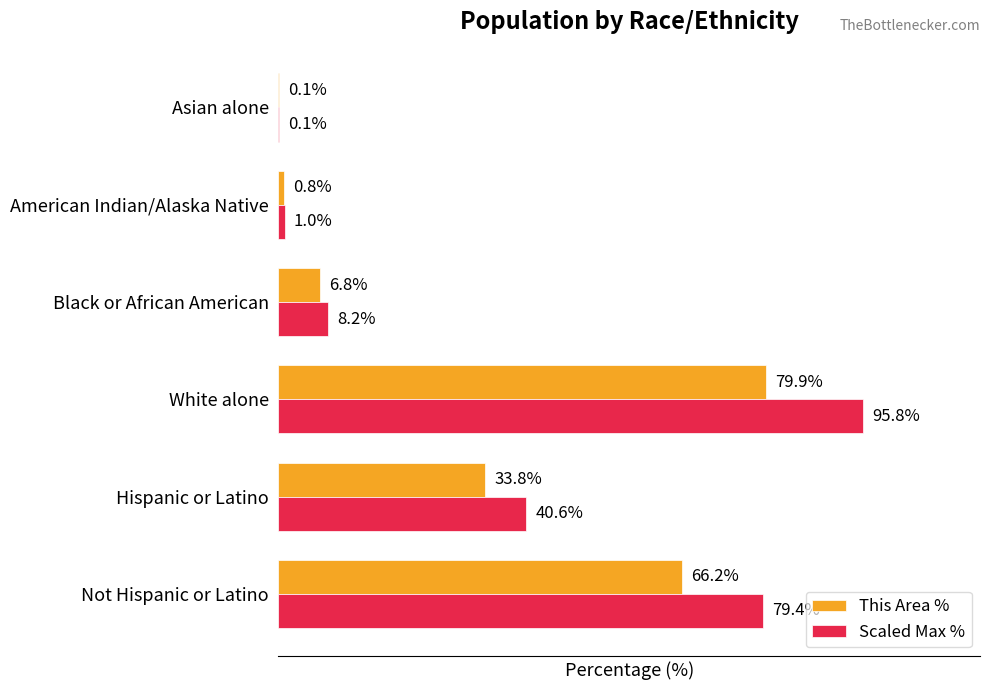

At which label does Scaled Max % reach its peak?

White alone